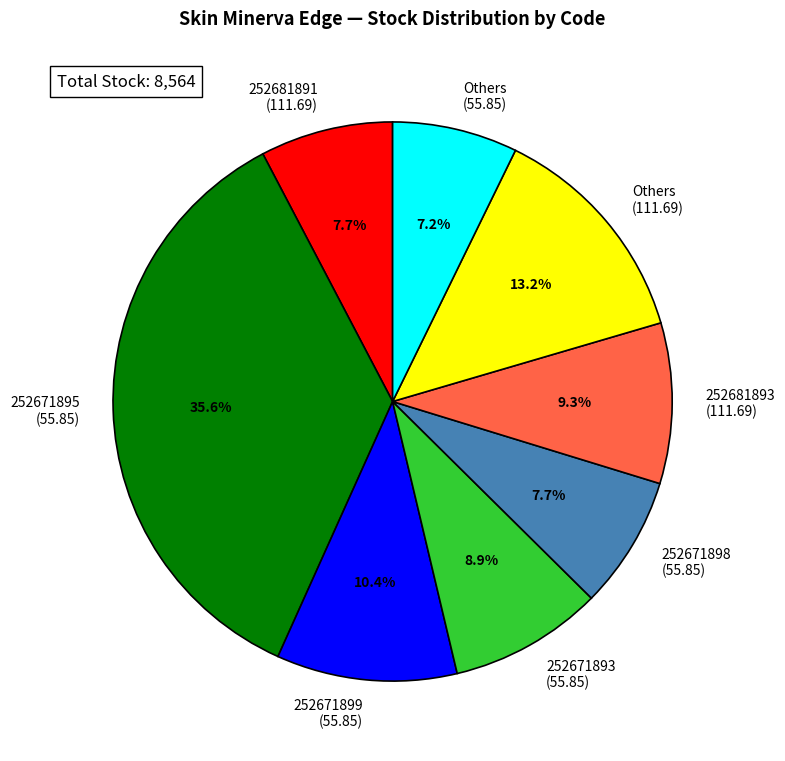

To the nearest percent, what is the difference between the largest and smallest slice percentages?

28%